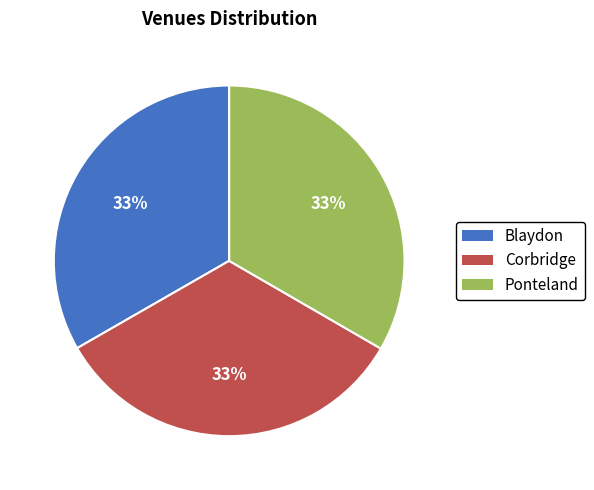

Is it true that Blaydon is 33% of the pie?

True